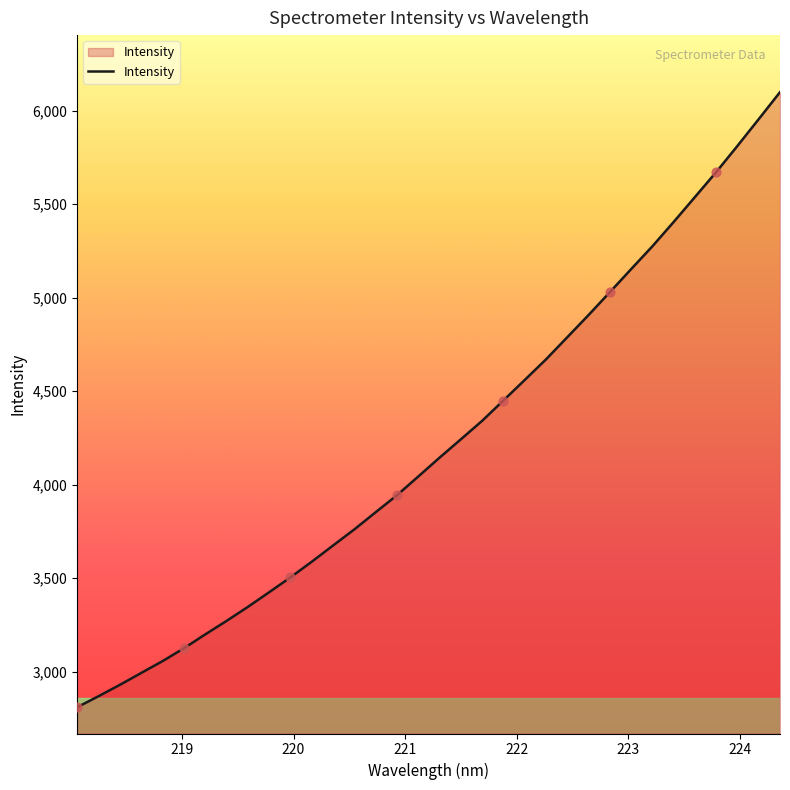

What is the difference between the maximum and minimum values?

3288.3